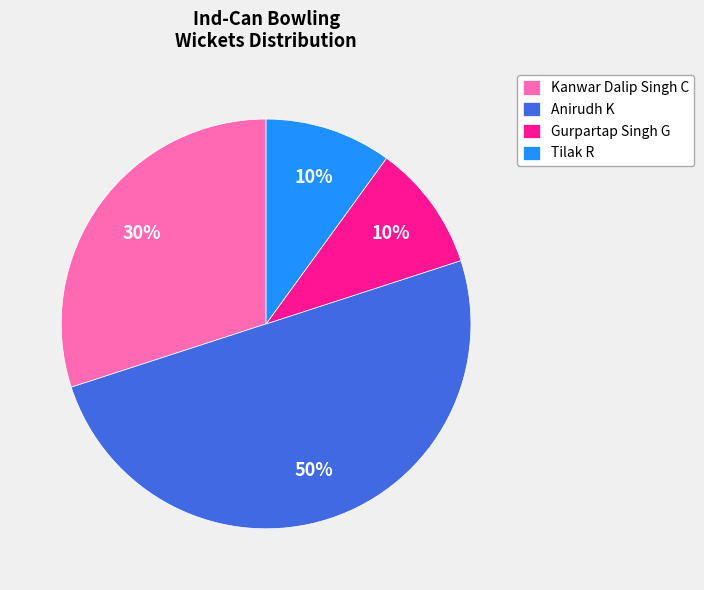

Is it true that Tilak R is 50% of the pie?

False